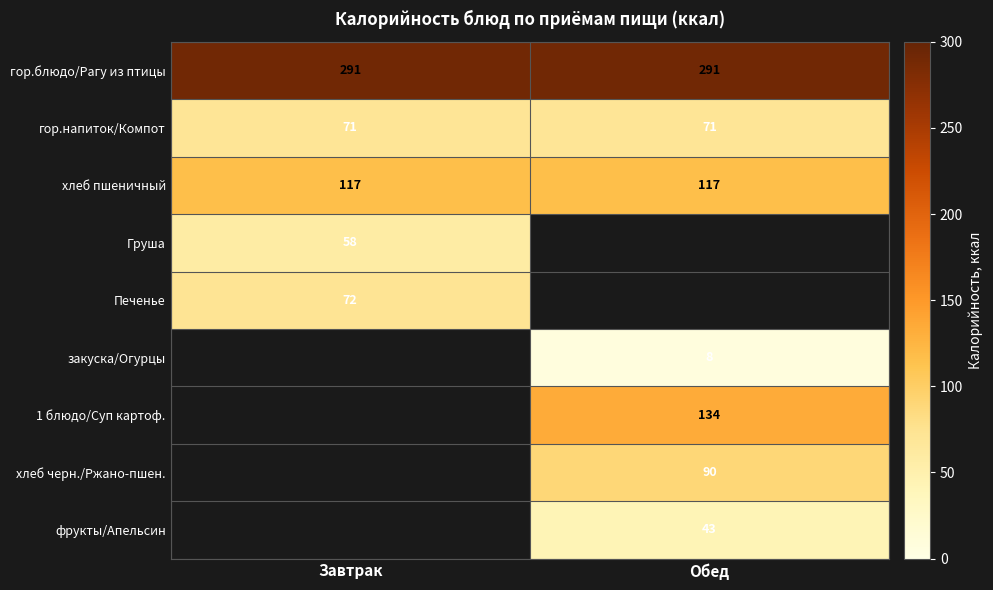

What is the greatest value displayed?

291.0